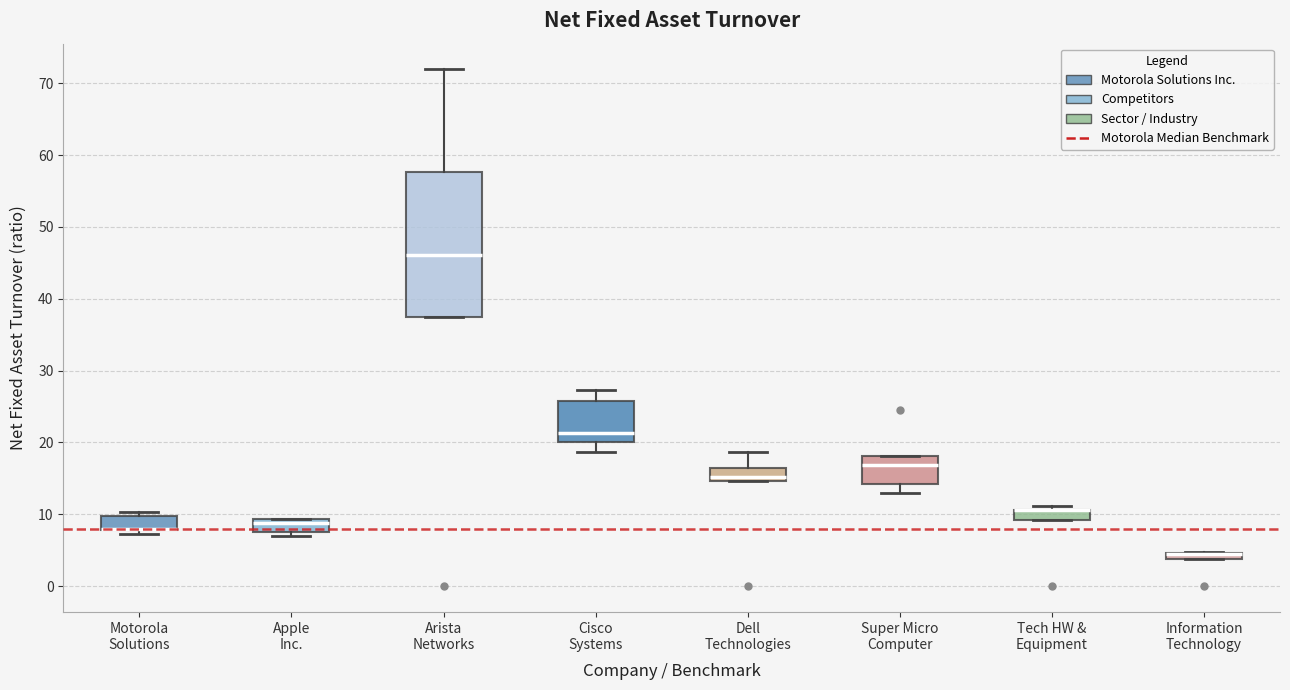

Which box is the tallest, from its lower edge to its upper edge?

Arista Networks